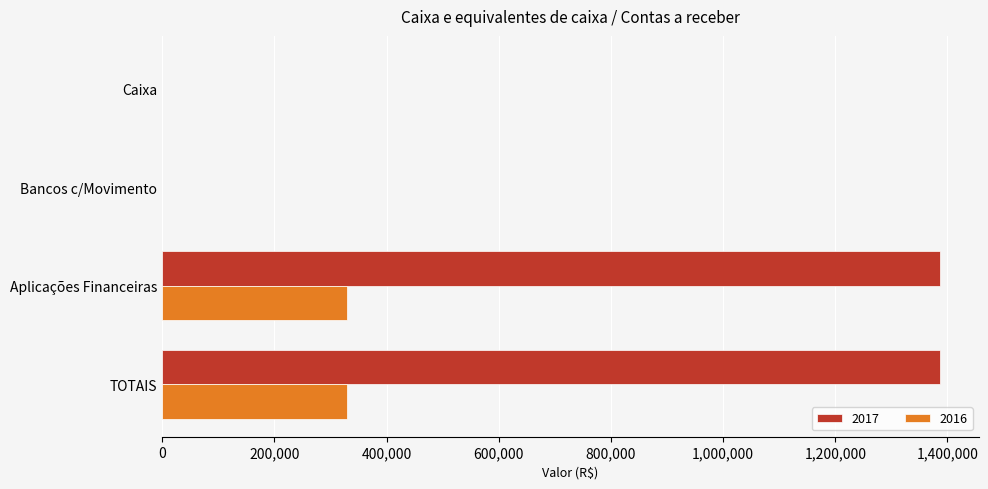

What is the greatest value displayed?

1386819